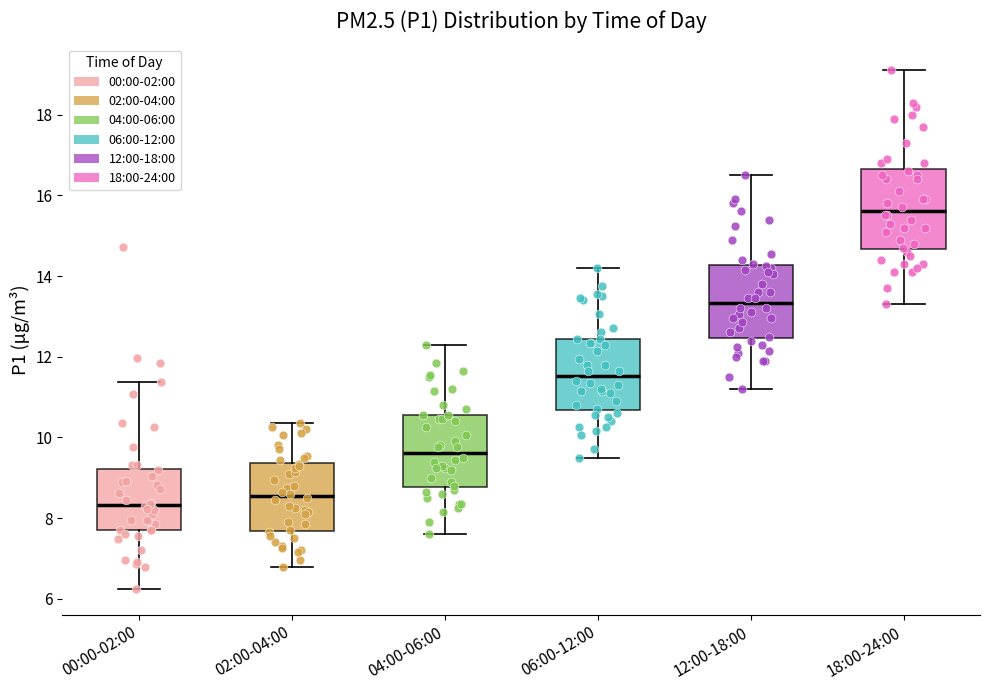

Where is the upper edge of the box for 04:00-06:00 on the y-axis? The values are not printed on the chart, so give them approximately, as read against the axis.

10.6